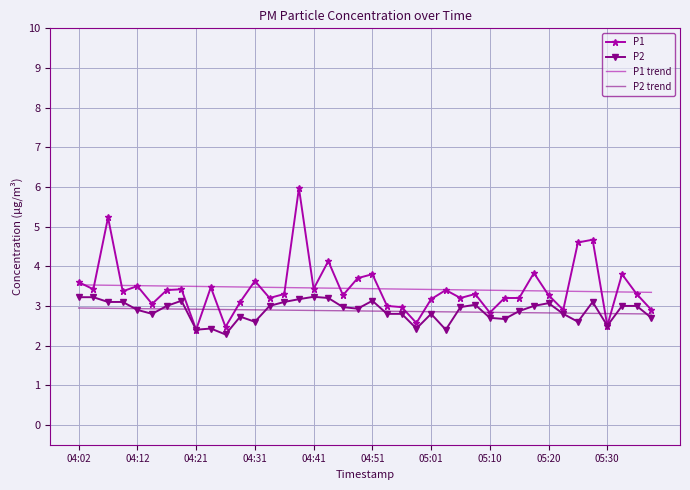

True or false: P1 trend and P2 trend intersect in this chart.

False